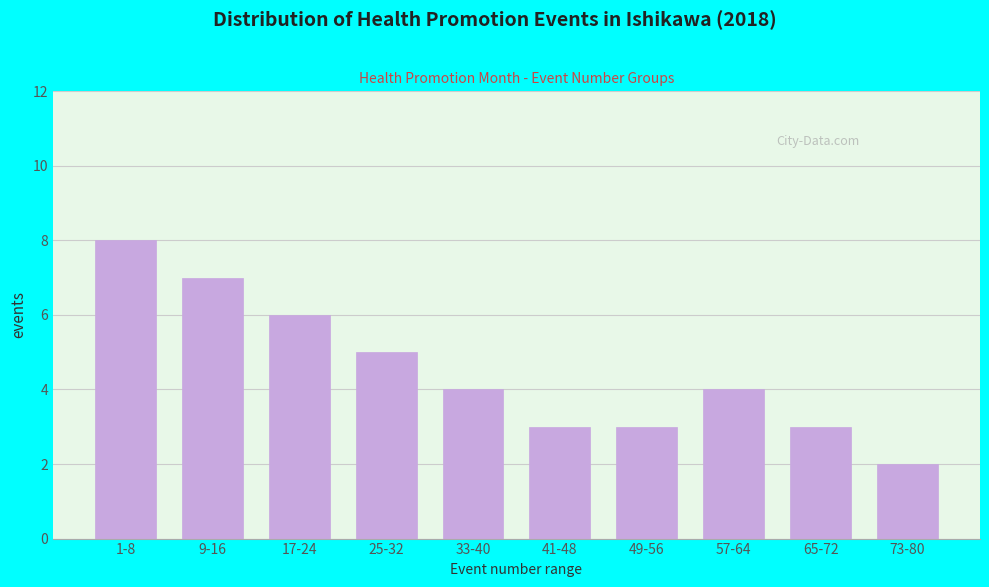

Reading right to left, transcribe all the data shown in this chart.

73-80=2	65-72=3	57-64=4	49-56=3	41-48=3	33-40=4	25-32=5	17-24=6	9-16=7	1-8=8